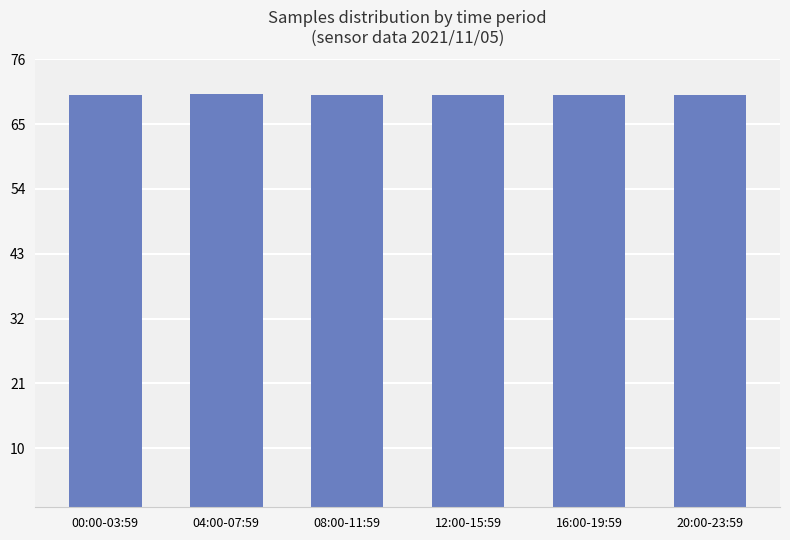

What is the difference between the second highest and minimum values?

0.1